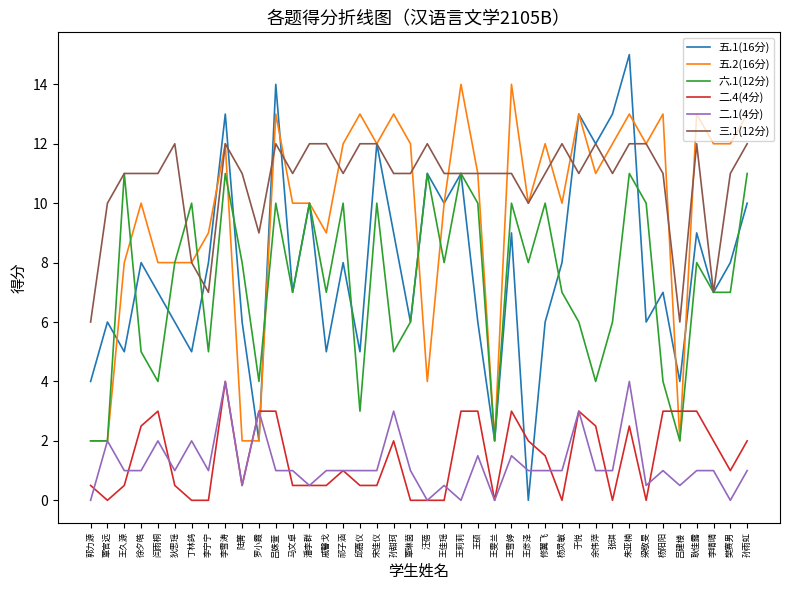

What is the maximum value for 五.1(16分)?

15.0